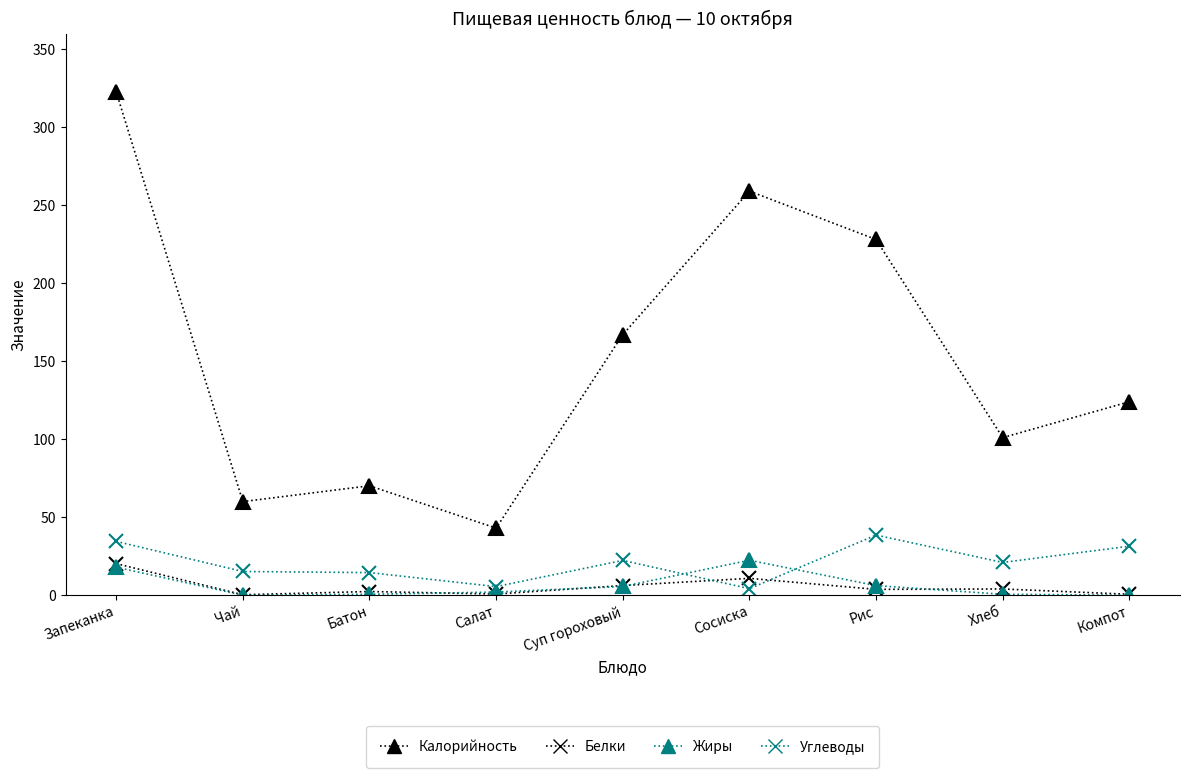

At how many categories does at least one series exceed 12?

9